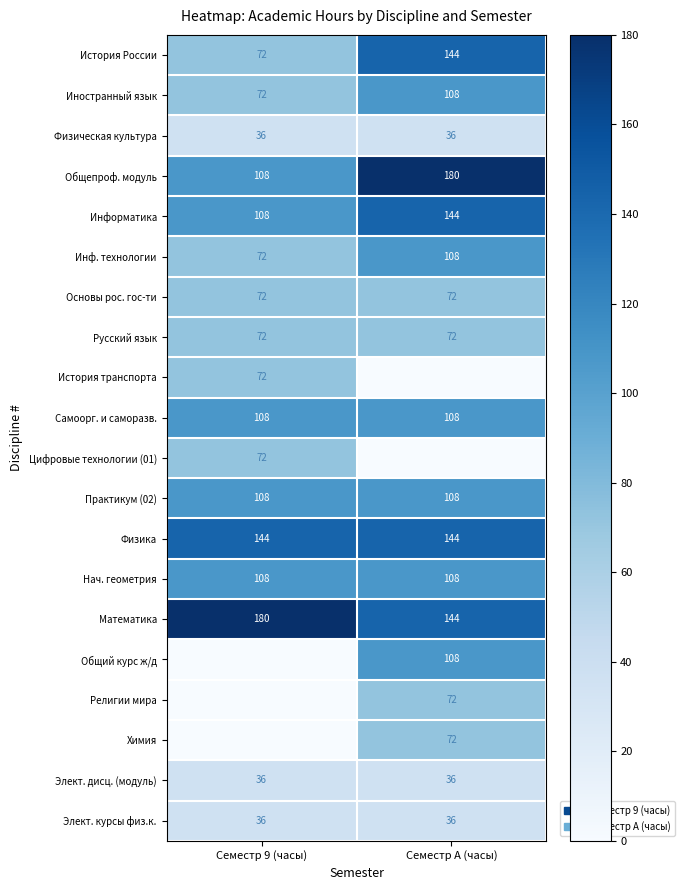

At which label is Общепроф. модуль closest to 144?

Семестр 9 (часы)